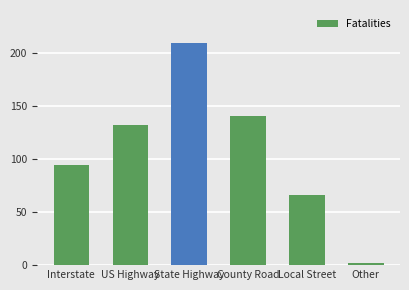

Between Interstate and County Road, which is larger?

County Road